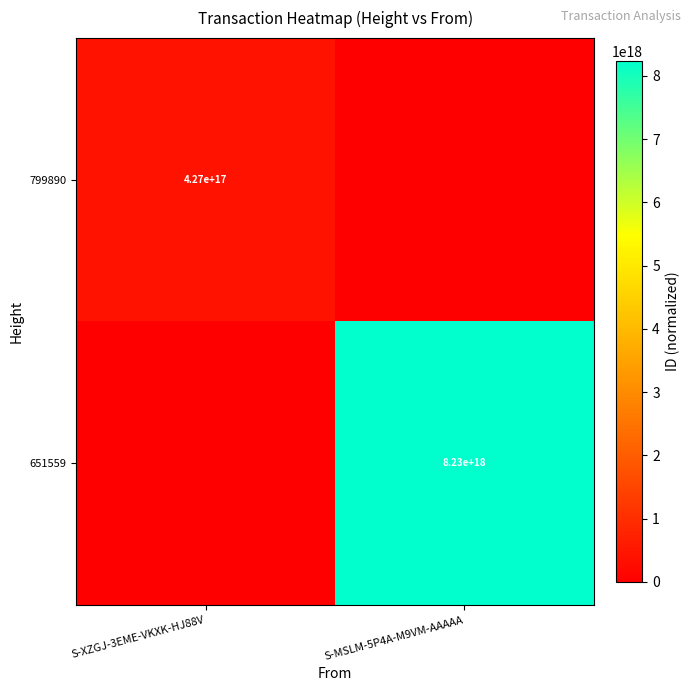

Is it true that 799890 equals 427000000000000000 at S-XZGJ-3EME-VKXK-HJ88V?

True